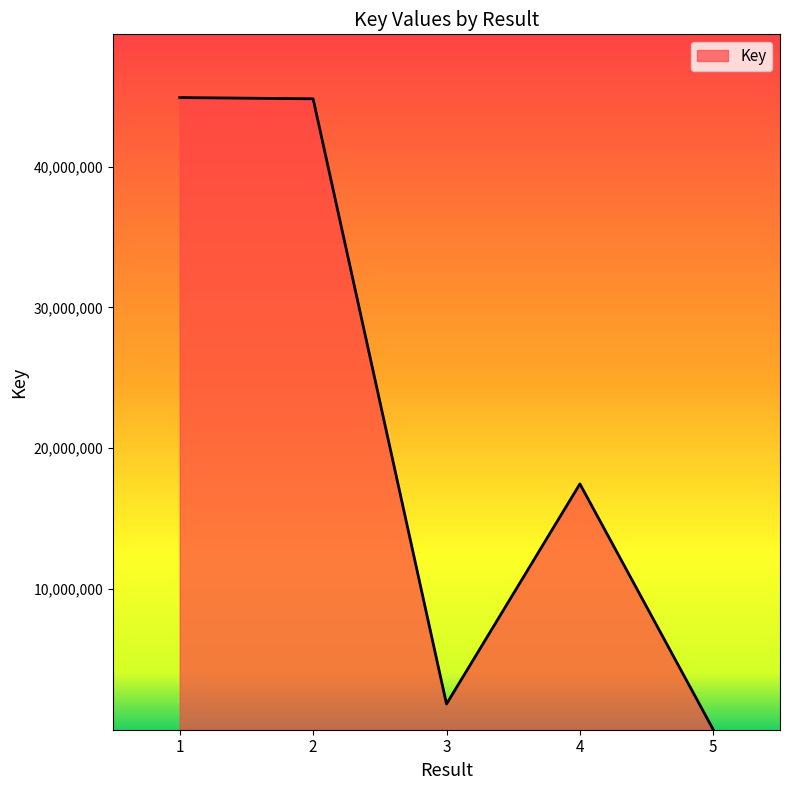

The value at 2 is 28956715. True or false?

False